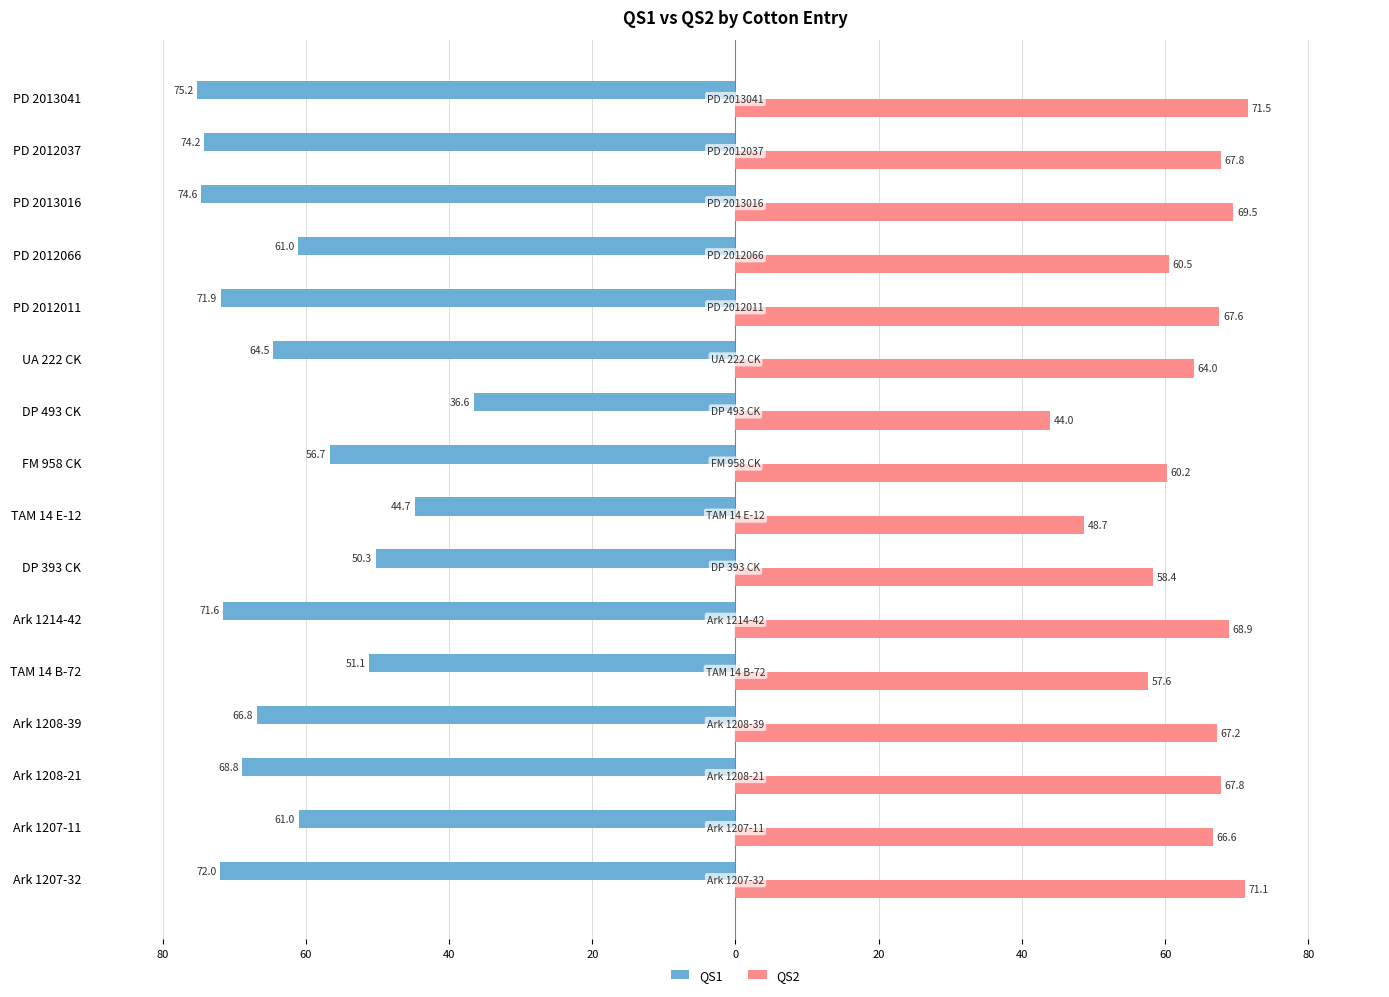

What are all the series names shown in the legend?

QS1, QS2